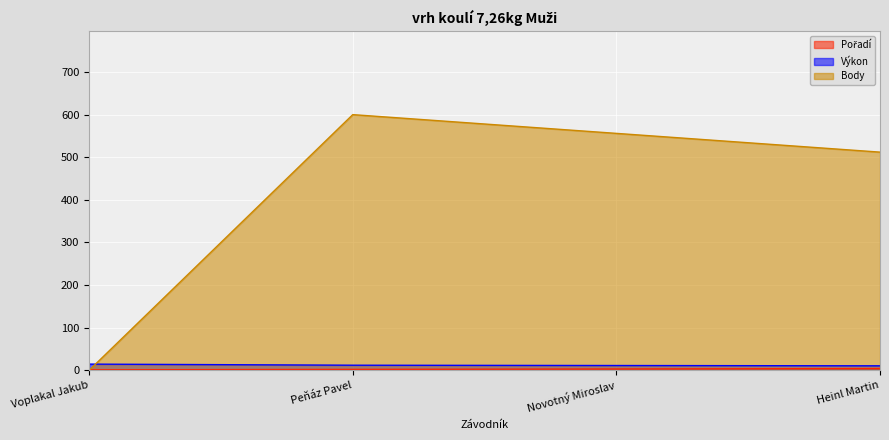

What is the difference between the second highest and minimum values in the Pořadí series?

2.0